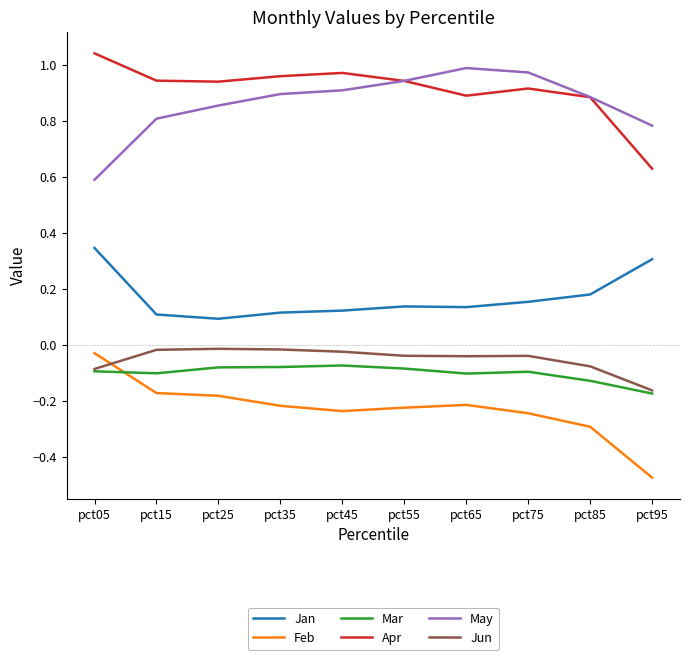

At which category does the chart reach its peak across all series?

pct05